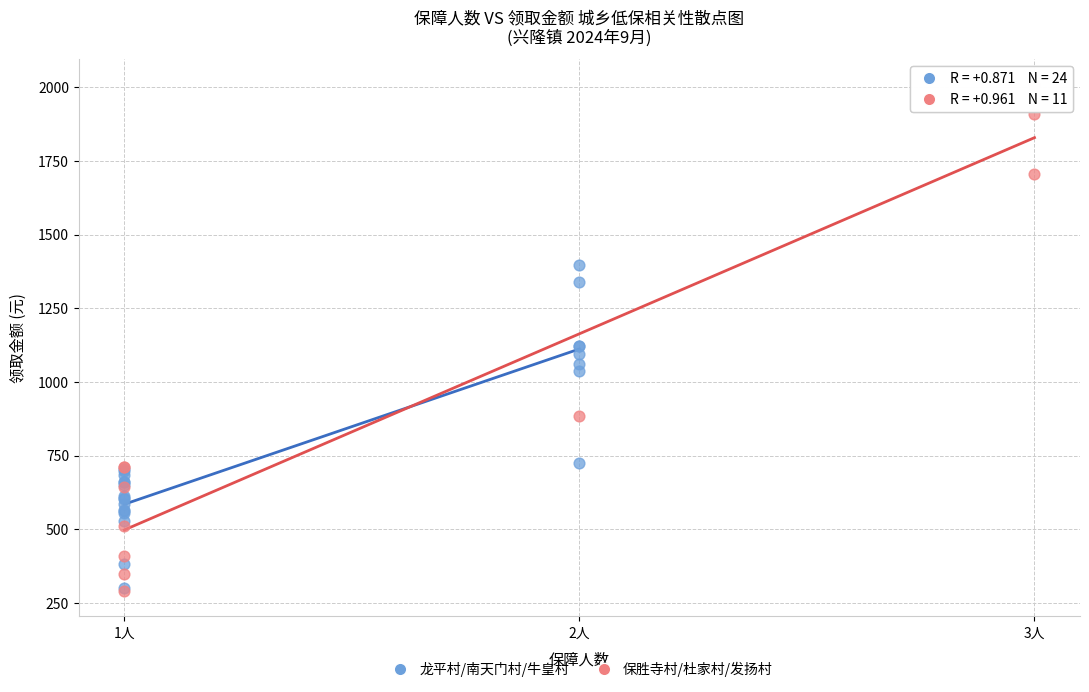

Which series reaches the maximum Y coordinate?

保胜寺村/杜家村/发扬村